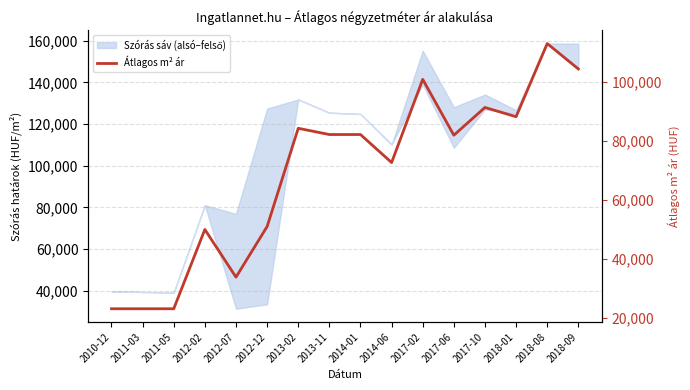

True or false: the data has more than 2 interior local peaks.

True